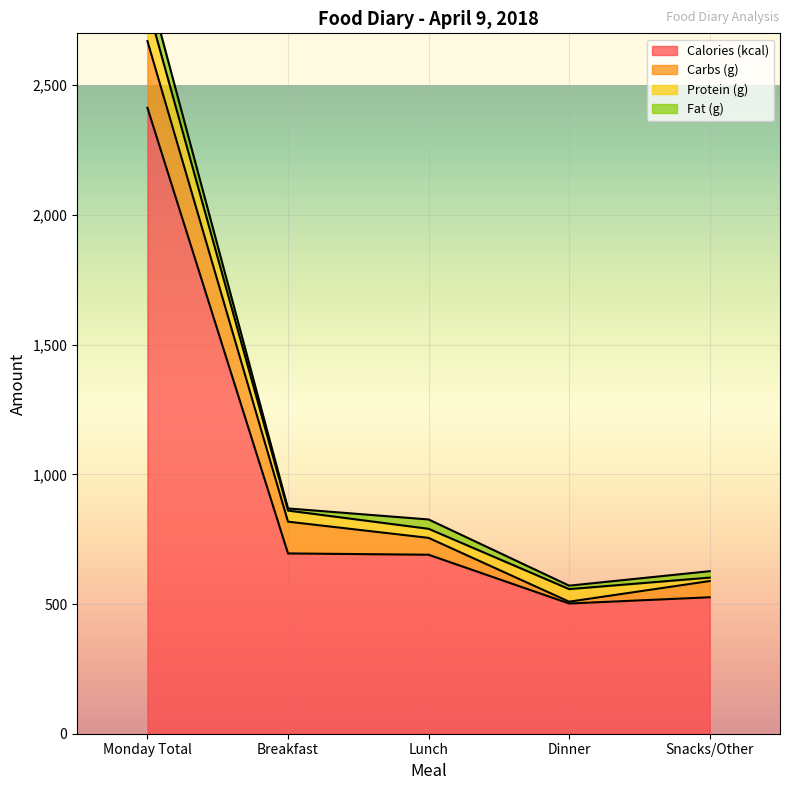

What is the label of the 4th point from the right?

Breakfast